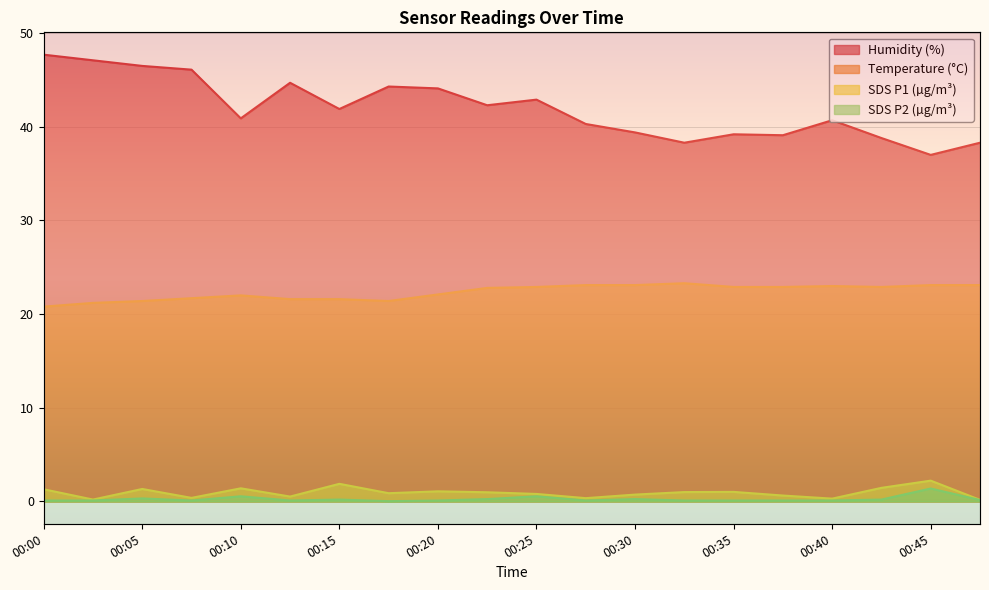

List the labels in order of SDS_P2 value, smallest first.

00:17, 00:00, 00:03, 00:08, 00:13, 00:20, 00:27, 00:32, 00:35, 00:37, 00:40, 00:47, 00:15, 00:42, 00:22, 00:30, 00:05, 00:10, 00:25, 00:45